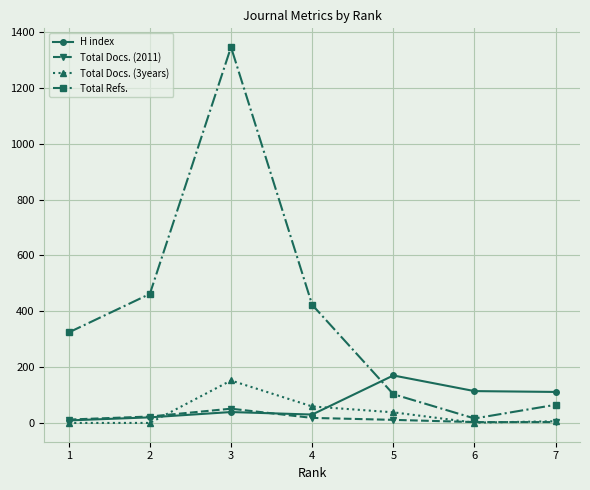

At which category does Total Refs. reach its first local valley?

6